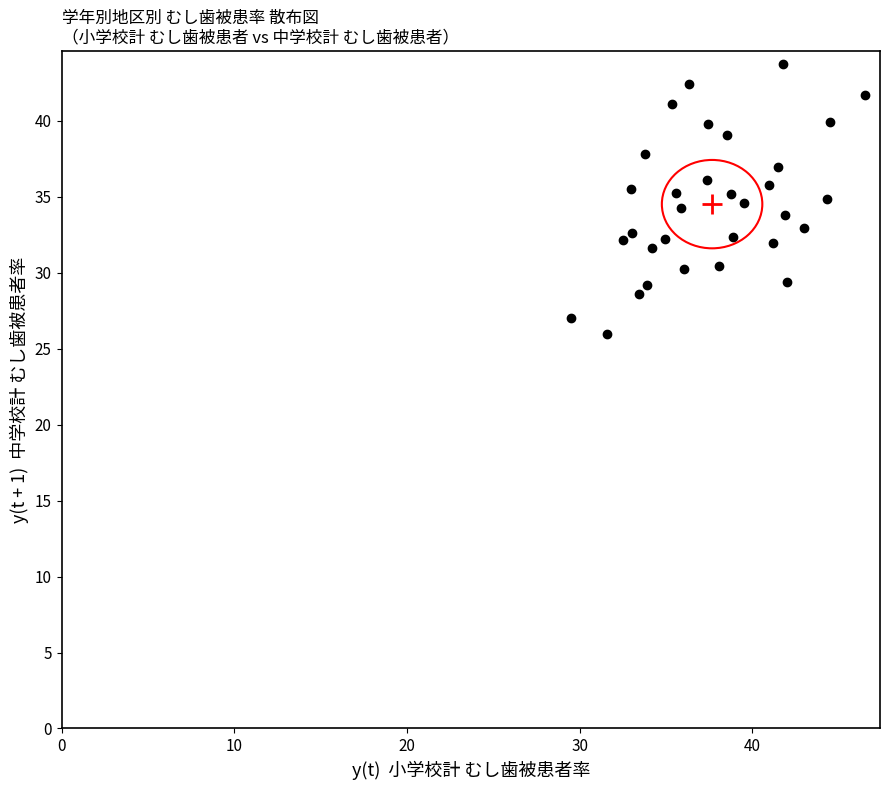

What is the range of X values (max minus min)?

17.0